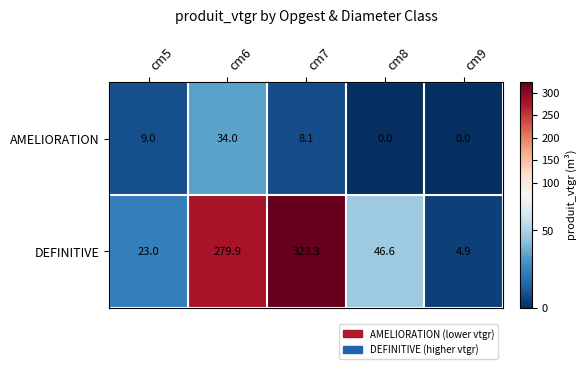

Read the DEFINITIVE value at cm9.

4.9